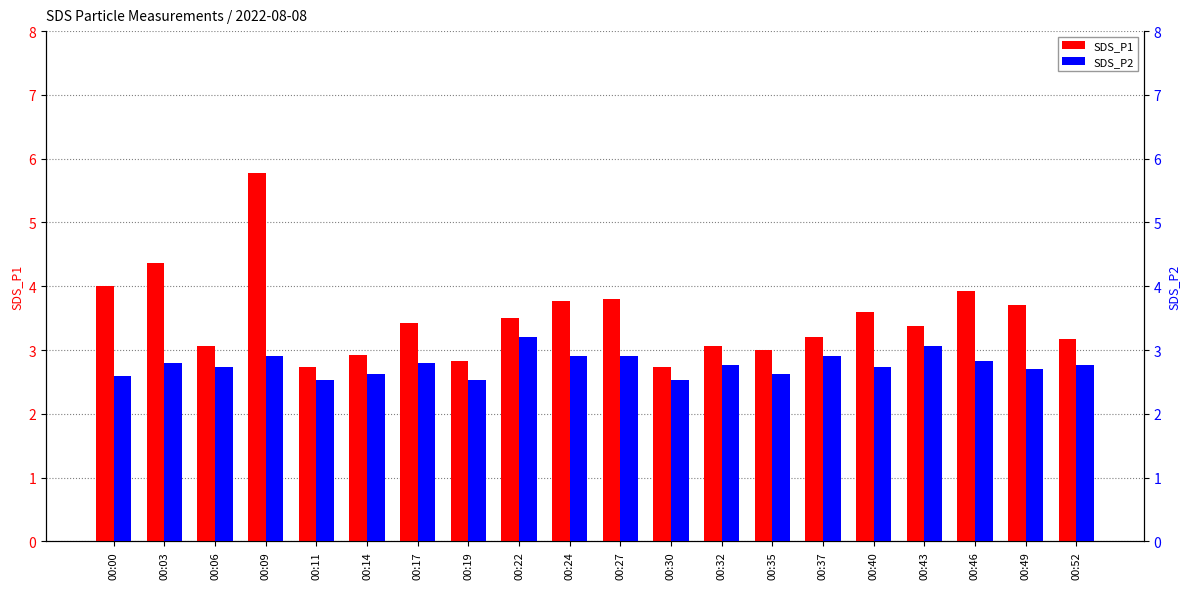

Which category has the lowest value across all series?

00:11